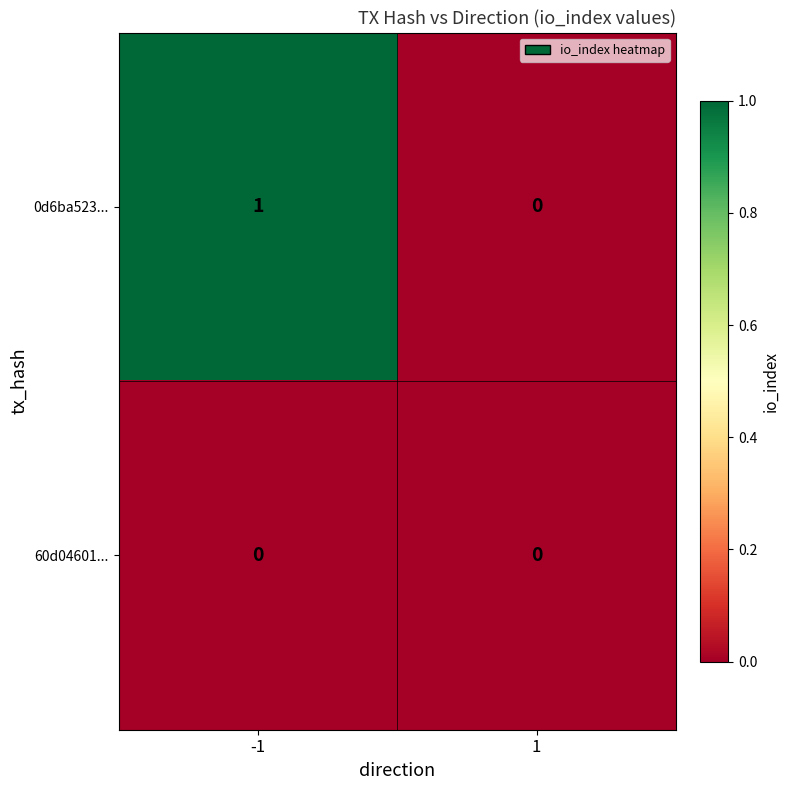

Which category has the highest value across all series?

-1